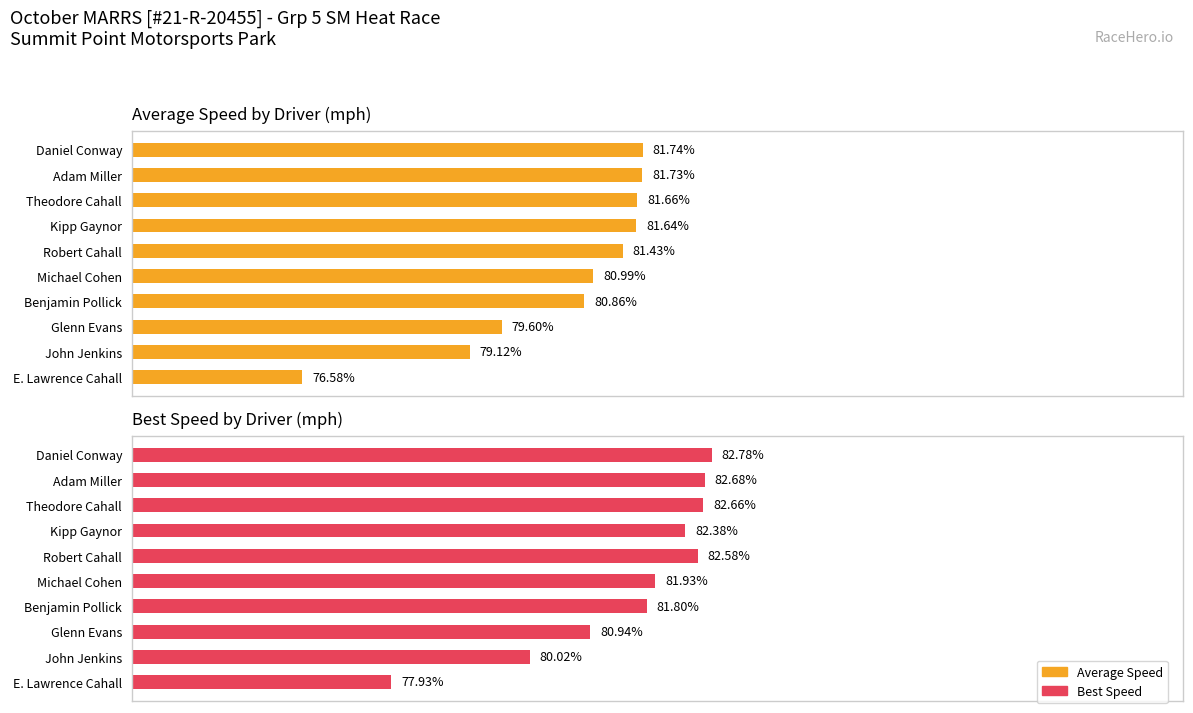

True or false: Best Speed has a value of 82.8 at Daniel Conway.

True